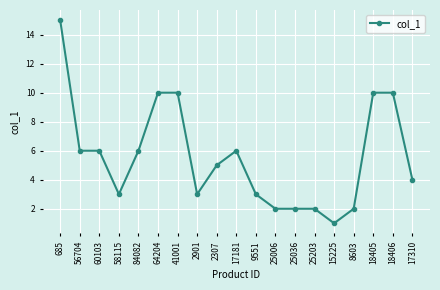

What is the change in value from 84082 to 15225?

-5